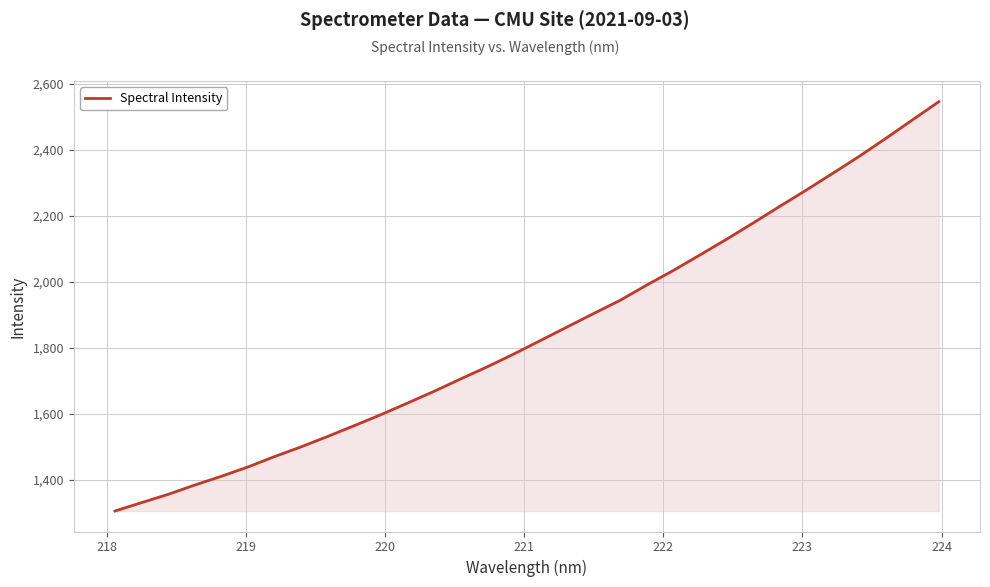

What is the difference between the maximum and minimum values?

1241.9